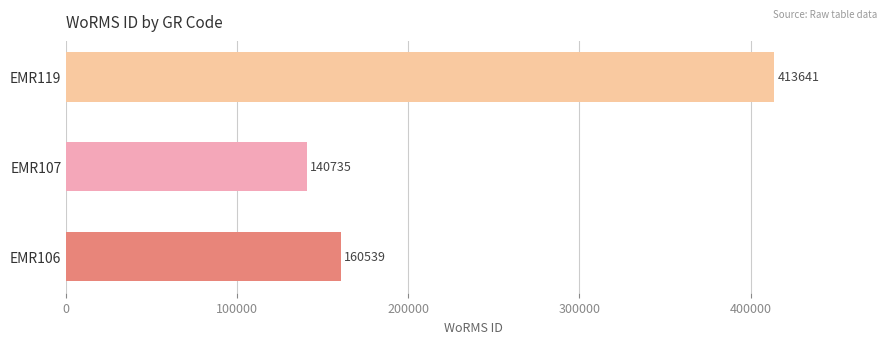

List the labels in order of value, largest first.

EMR119, EMR106, EMR107